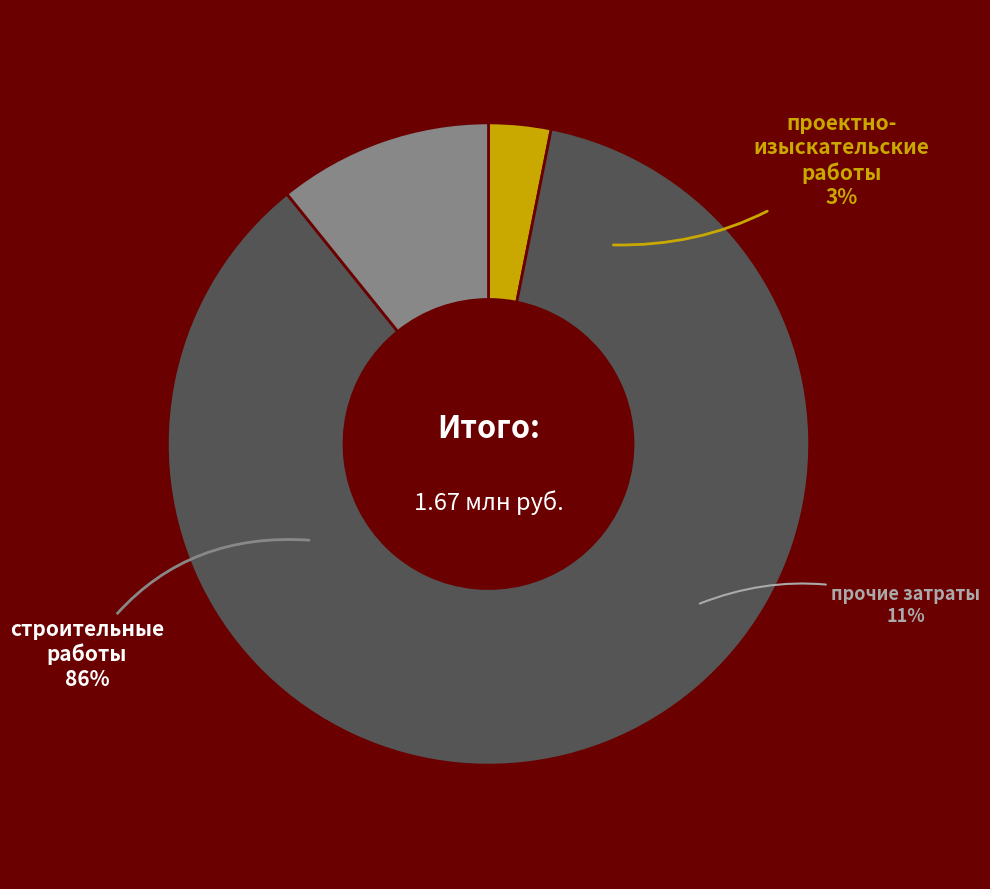

Which slice is the smallest?

проектно-изыскательские работы